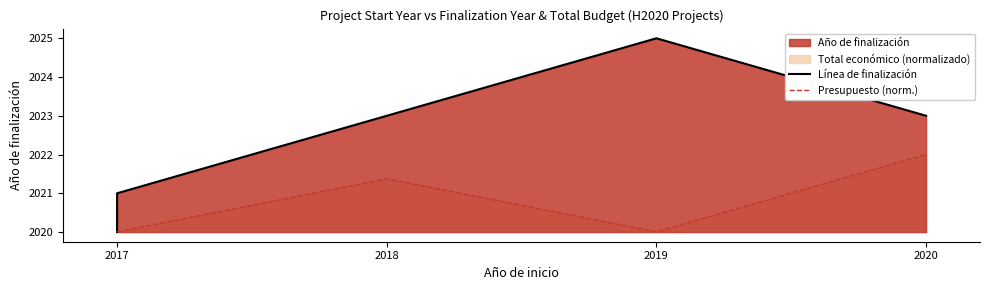

True or false: Presupuesto (norm.) and Línea de finalización intersect in this chart.

False